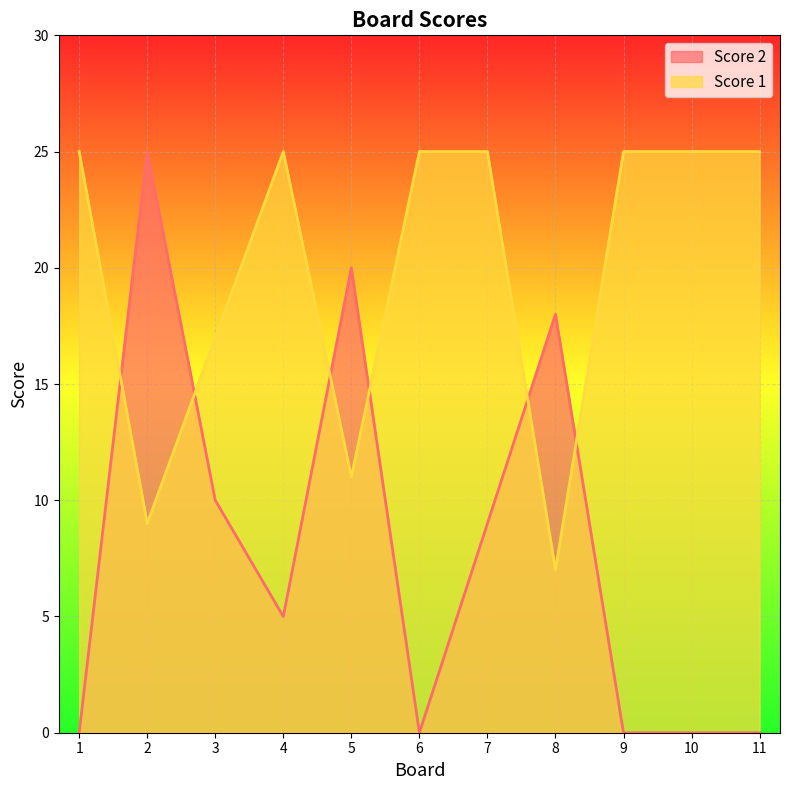

The Score 1 series shows 25 at 6. True or false?

True